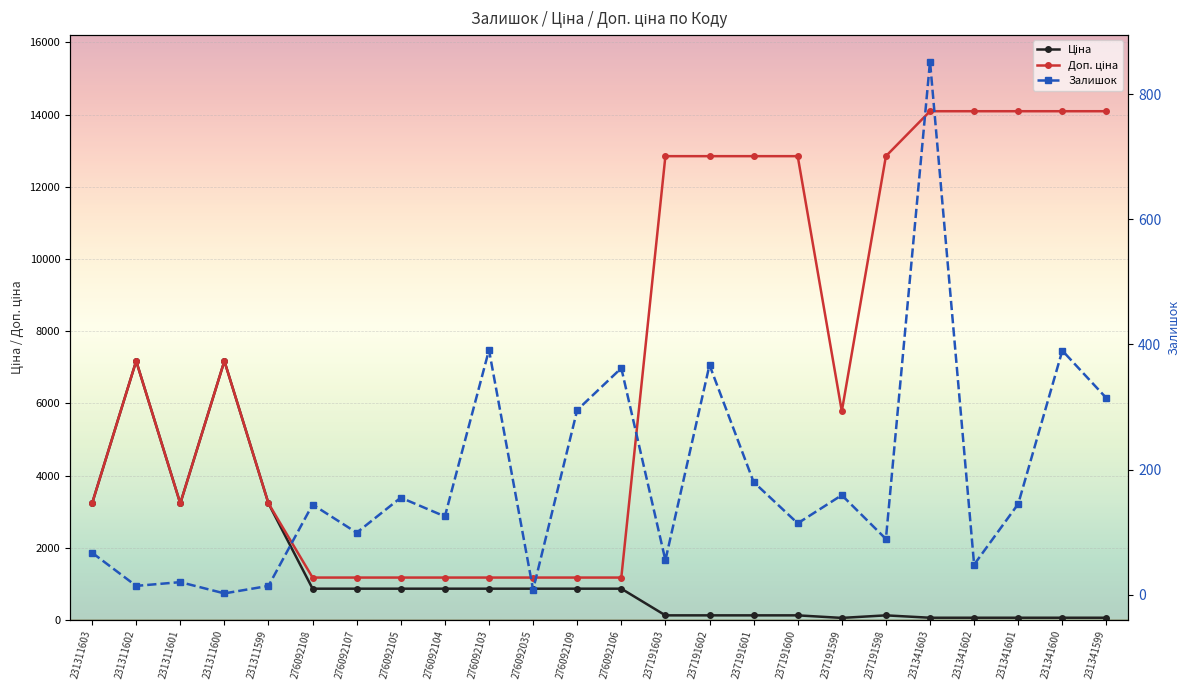

How many values in the Доп. ціна series exceed 7173?

12